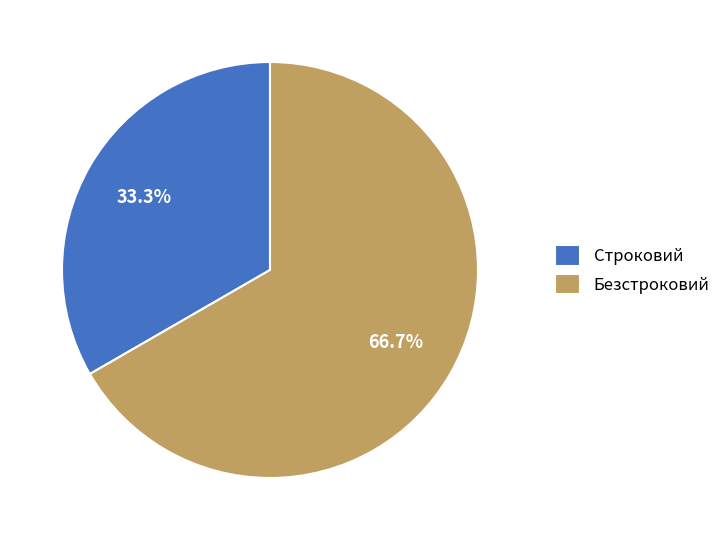

Which has a higher value, Безстроковий or Строковий?

Безстроковий